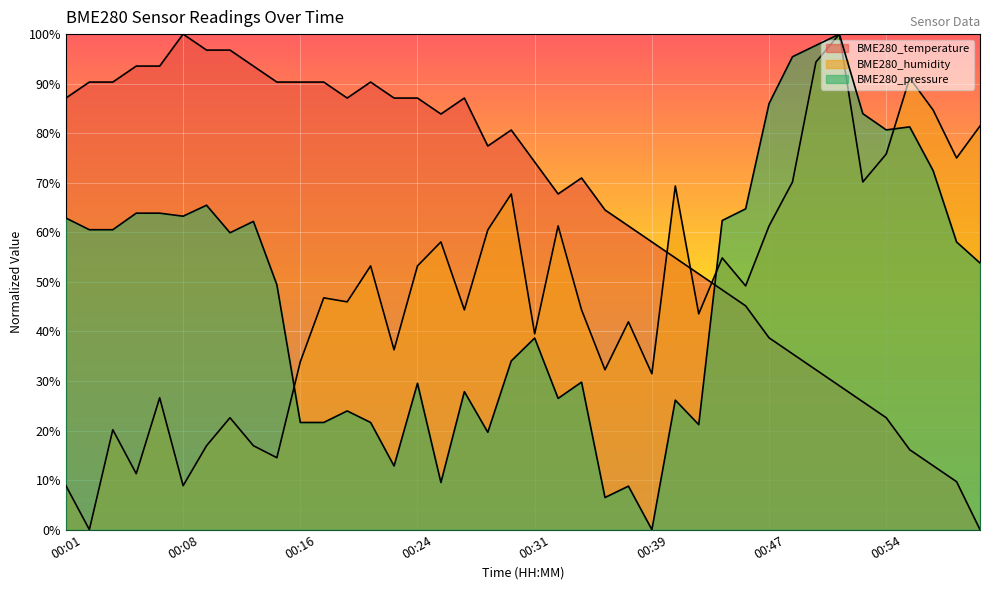

Reading left to right, list all the values displayed in this chart.

BME280_temperature: 00:01=87.1	00:02=90.3	00:04=90.3	00:05=93.5	00:07=93.5	00:08=100.0	00:10=96.8	00:11=96.8	00:13=93.5	00:14=90.3	00:16=90.3	00:17=90.3	00:19=87.1	00:21=90.3	00:22=87.1	00:24=87.1	00:25=83.9	00:27=87.1	00:28=77.4	00:30=80.6	00:31=74.2	00:33=67.7	00:34=71.0	00:36=64.5	00:37=61.3	00:39=58.1	00:41=54.8	00:42=51.6	00:44=48.4	00:45=45.2	00:47=38.7	00:48=35.5	00:50=32.3	00:51=29.0	00:53=25.8	00:54=22.6	00:56=16.1	00:57=12.9	00:59=9.7	01:00=0.0
BME280_humidity: 00:01=8.9	00:02=0.0	00:04=20.2	00:05=11.3	00:07=26.6	00:08=8.9	00:10=16.9	00:11=22.6	00:13=16.9	00:14=14.5	00:16=33.9	00:17=46.8	00:19=46.0	00:21=53.2	00:22=36.3	00:24=53.2	00:25=58.1	00:27=44.4	00:28=60.5	00:30=67.7	00:31=39.5	00:33=61.3	00:34=44.4	00:36=32.3	00:37=41.9	00:39=31.5	00:41=69.4	00:42=43.5	00:44=54.8	00:45=49.2	00:47=61.3	00:48=70.2	00:50=94.4	00:51=100.0	00:53=70.2	00:54=75.8	00:56=91.1	00:57=84.7	00:59=75.0	01:00=81.5
BME280_pressure: 00:01=62.9	00:02=60.5	00:04=60.5	00:05=63.9	00:07=63.9	00:08=63.3	00:10=65.5	00:11=59.9	00:13=62.2	00:14=49.4	00:16=21.6	00:17=21.6	00:19=24.0	00:21=21.6	00:22=12.8	00:24=29.5	00:25=9.5	00:27=27.9	00:28=19.6	00:30=34.0	00:31=38.7	00:33=26.5	00:34=29.8	00:36=6.5	00:37=8.8	00:39=0.0	00:41=26.1	00:42=21.2	00:44=62.4	00:45=64.7	00:47=86.0	00:48=95.4	00:50=97.7	00:51=100.0	00:53=83.9	00:54=80.7	00:56=81.3	00:57=72.4	00:59=58.1	01:00=53.8